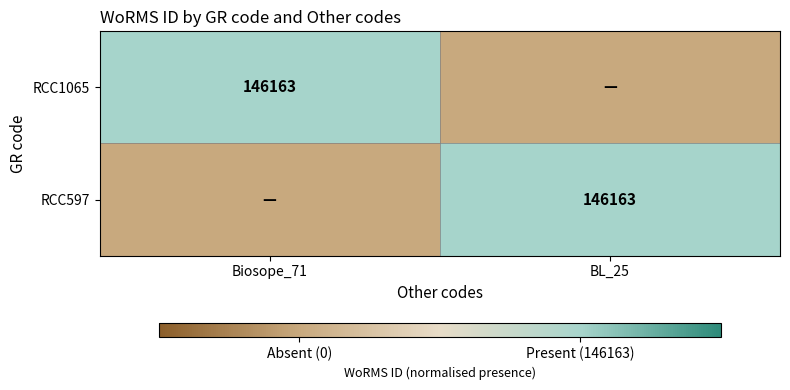

Is it true that RCC597 equals 97879.4 at BL_25?

False